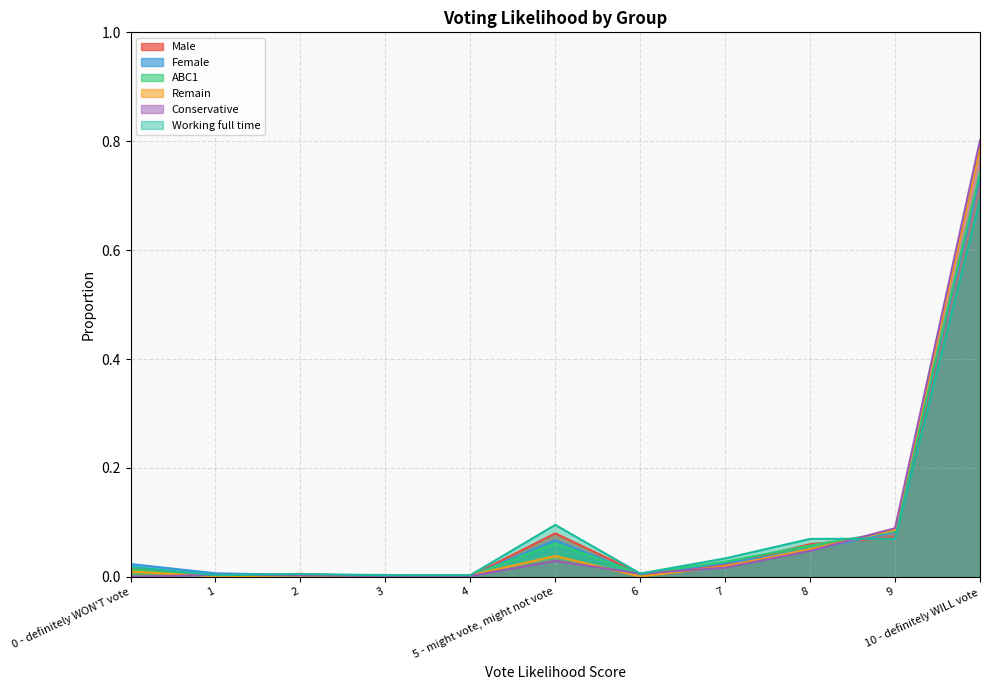

Reading right to left, what are all the values shown in this chart?

Male: 0.7	0.1	0.1	0.0	0.0	0.1	0.0	0.0	0.0	0.0	0.0
Female: 0.7	0.1	0.0	0.0	0.0	0.1	0.0	0.0	0.0	0.0	0.0
ABC1: 0.7	0.1	0.1	0.0	0.0	0.1	0.0	0.0	0.0	0.0	0.0
Remain: 0.8	0.1	0.1	0.0	0.0	0.0	0.0	0.0	0.0	0.0	0.0
Conservative: 0.8	0.1	0.0	0.0	0.0	0.0	0.0	0.0	0.0	0.0	0.0
Working full time: 0.7	0.1	0.1	0.0	0.0	0.1	0.0	0.0	0.0	0.0	0.0